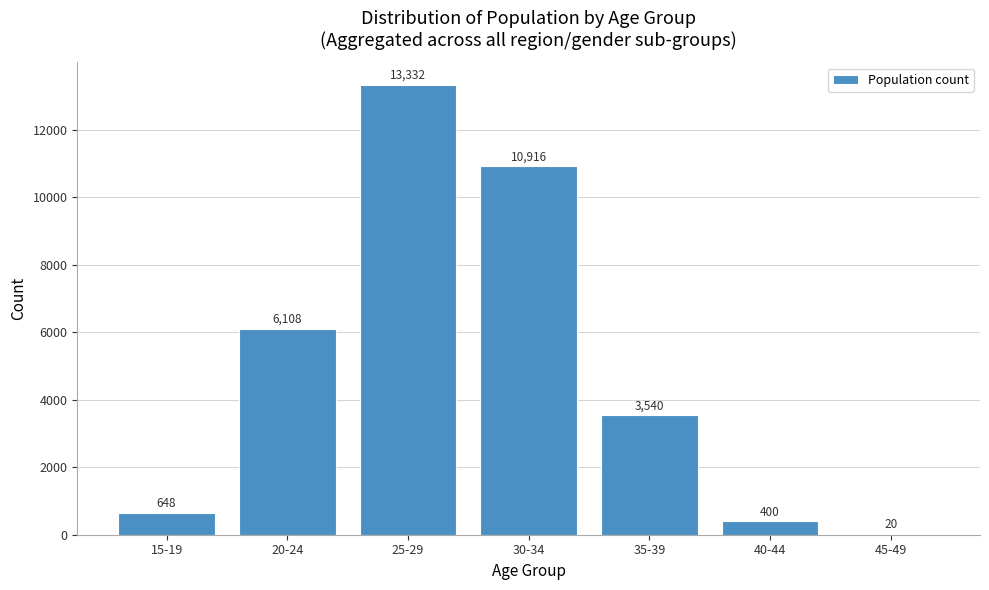

Reading left to right, extract all data points from this chart.

15-19=648	20-24=6108	25-29=13332	30-34=10916	35-39=3540	40-44=400	45-49=20